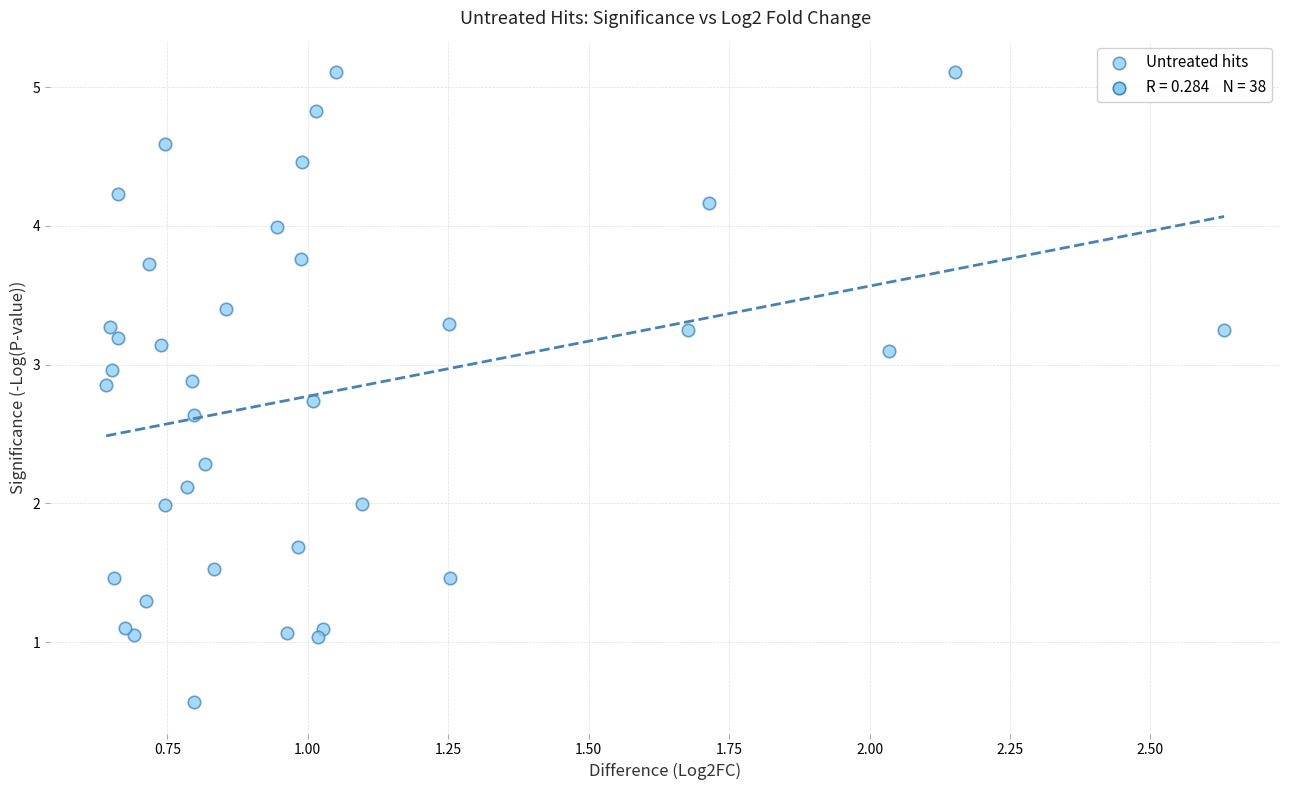

What is the range of X values (max minus min)?

2.0